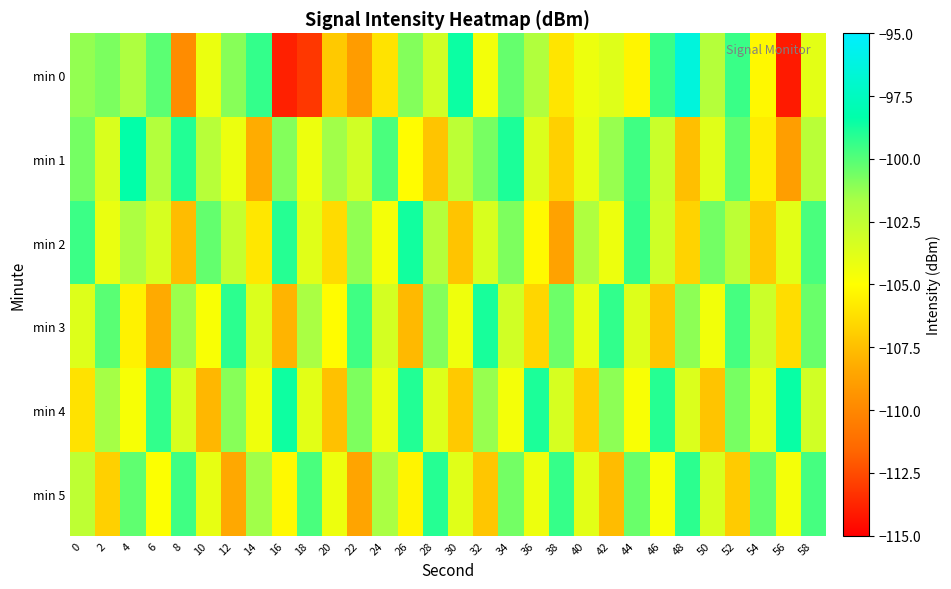

How many series are shown in this chart?

6